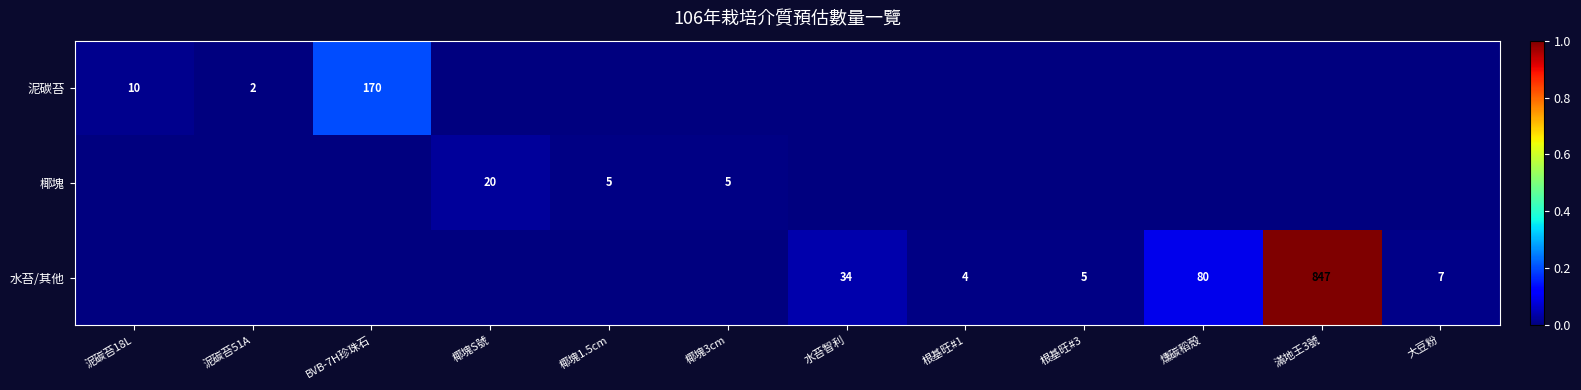

The 水苔/其他 series shows 6 at 根基旺#1. True or false?

False